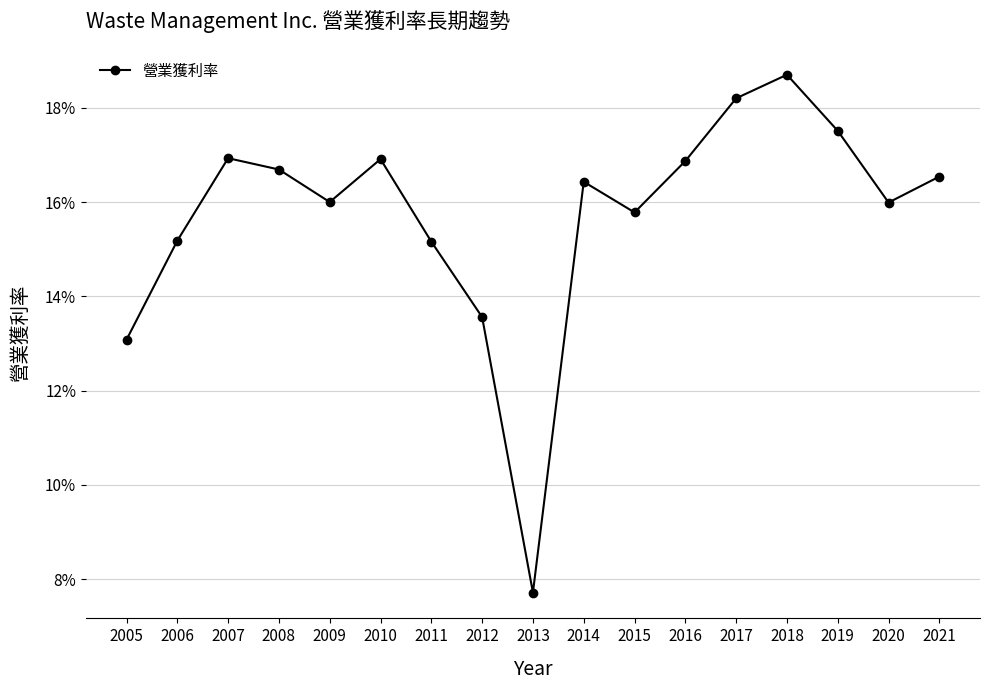

How many points are lower than both their immediate neighbors (excluding endpoints)?

4